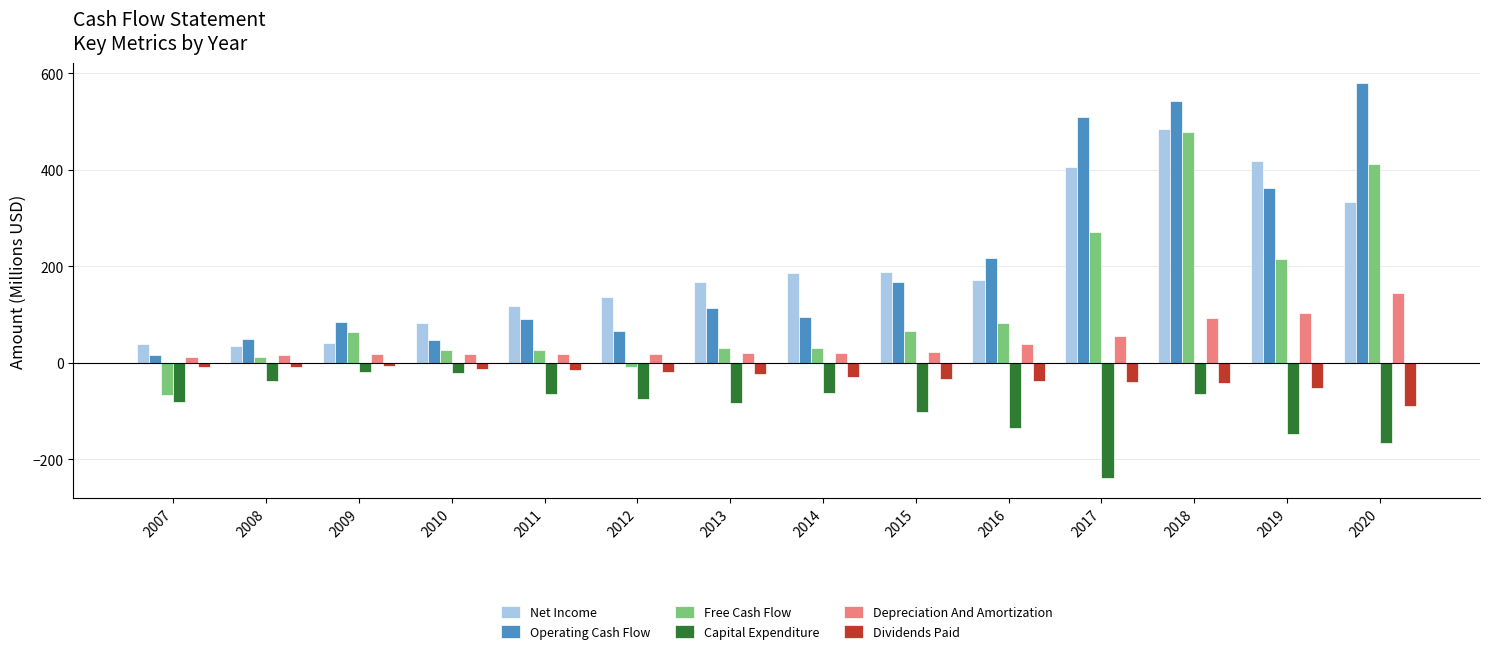

Does the chart contain stacked bars?

No